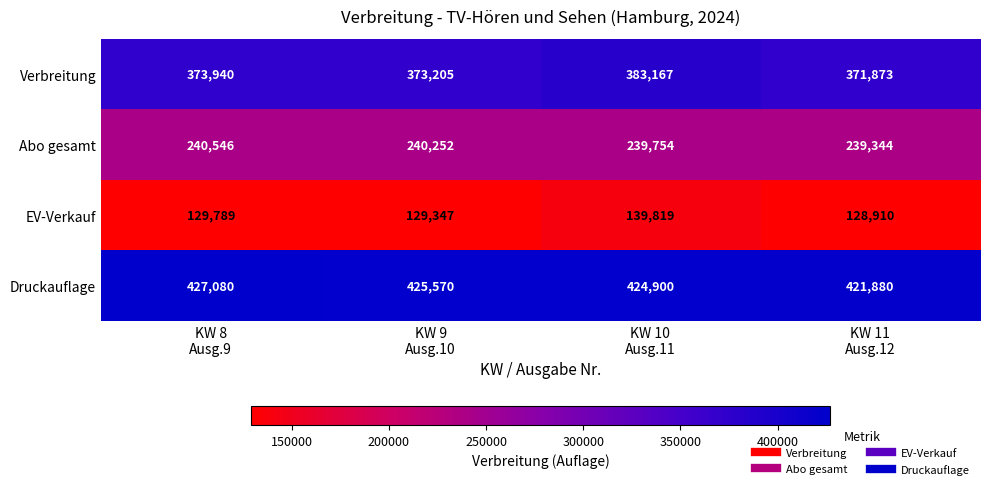

List the series in order of their peak value, lowest first.

EV-Verkauf, Abo gesamt, Verbreitung, Druckauflage